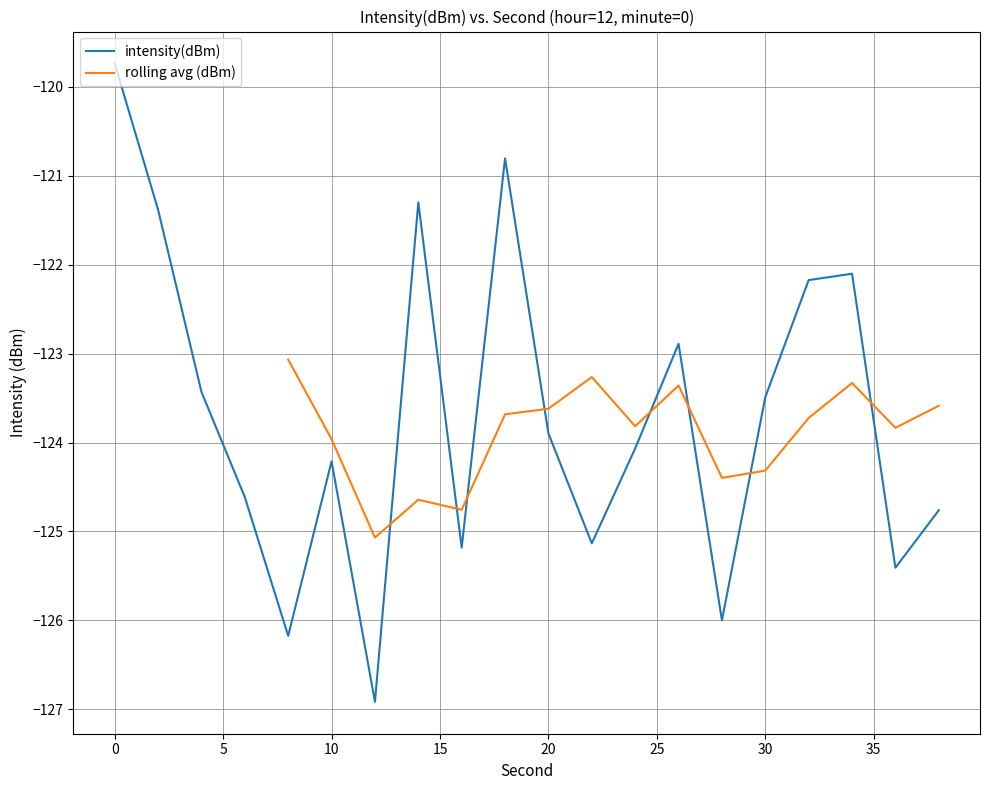

Count the number of categories in the chart.

20